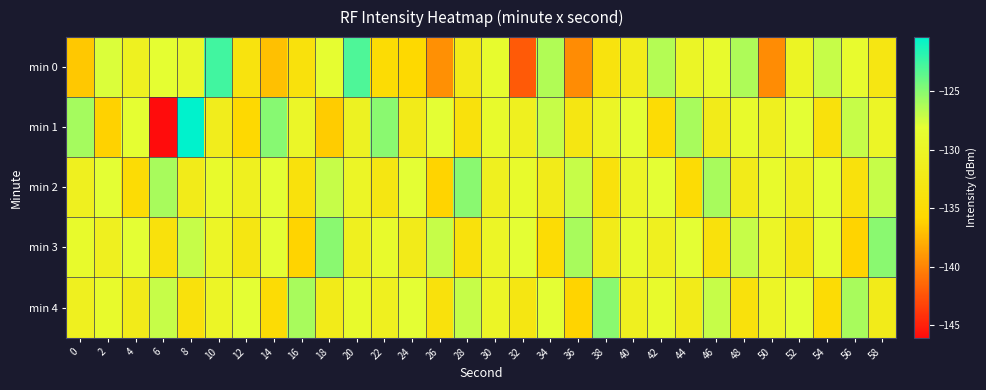

Count the number of data series in this chart.

5